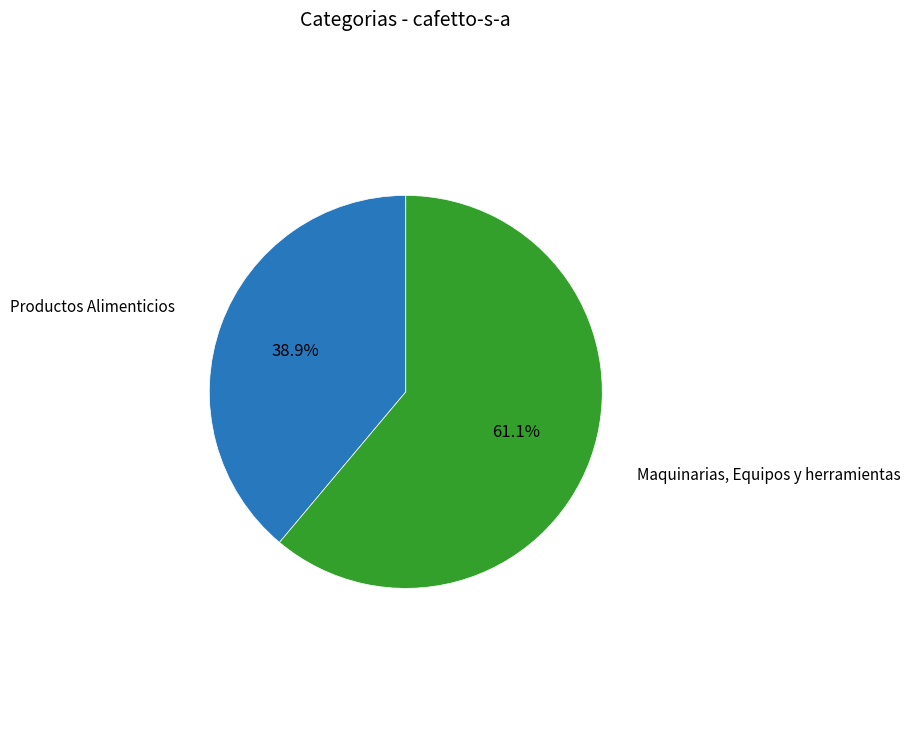

To the nearest percent, what portion does Productos Alimenticios represent?

39%